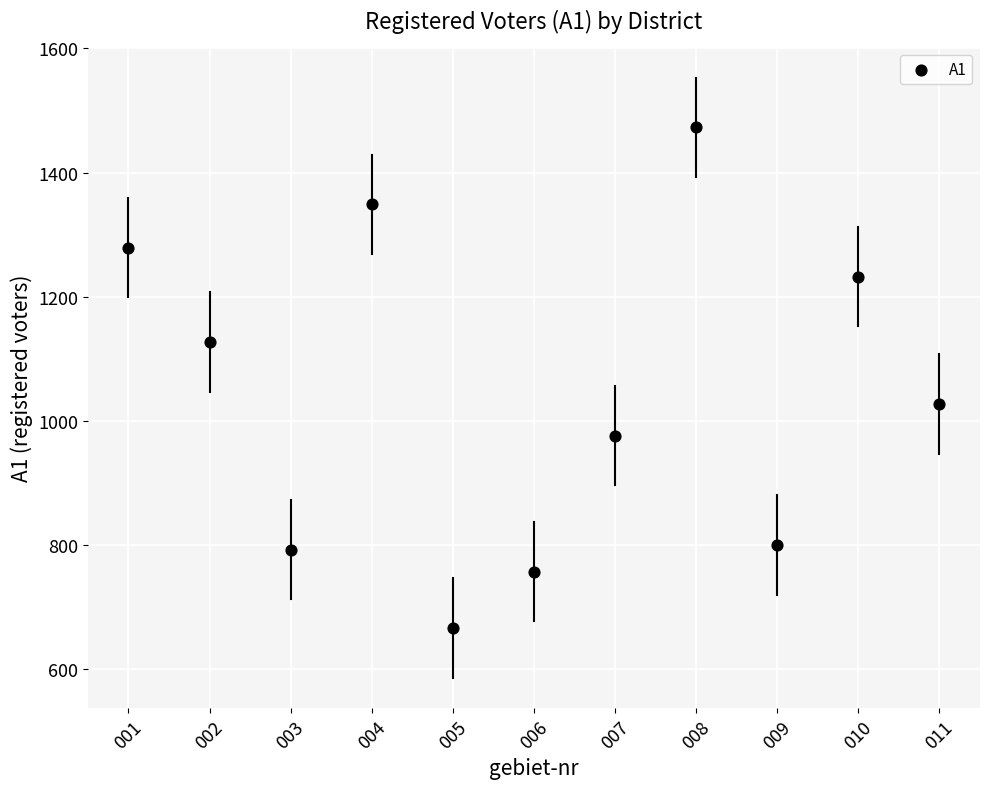

What is the average X value?

6